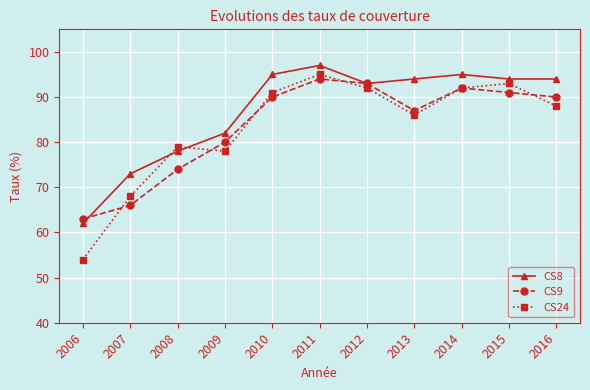

Which series has the widest spread of values?

CS24